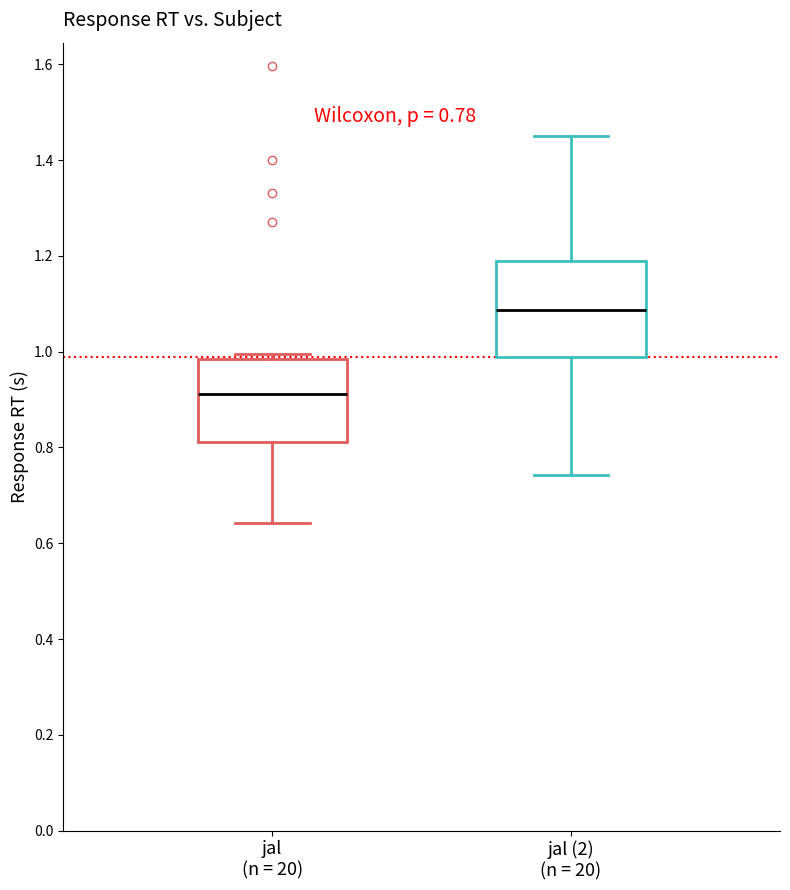

Comparing the boxes themselves (not the whiskers), which one is the tallest?

jal (2) (n = 20)